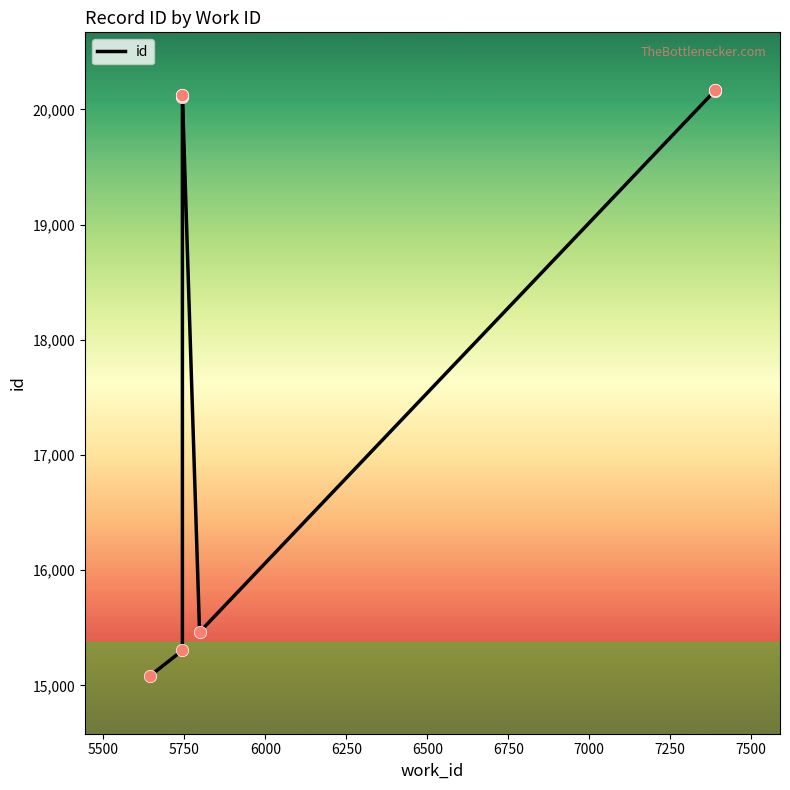

Between 5500 and 7500, which is larger?

7500